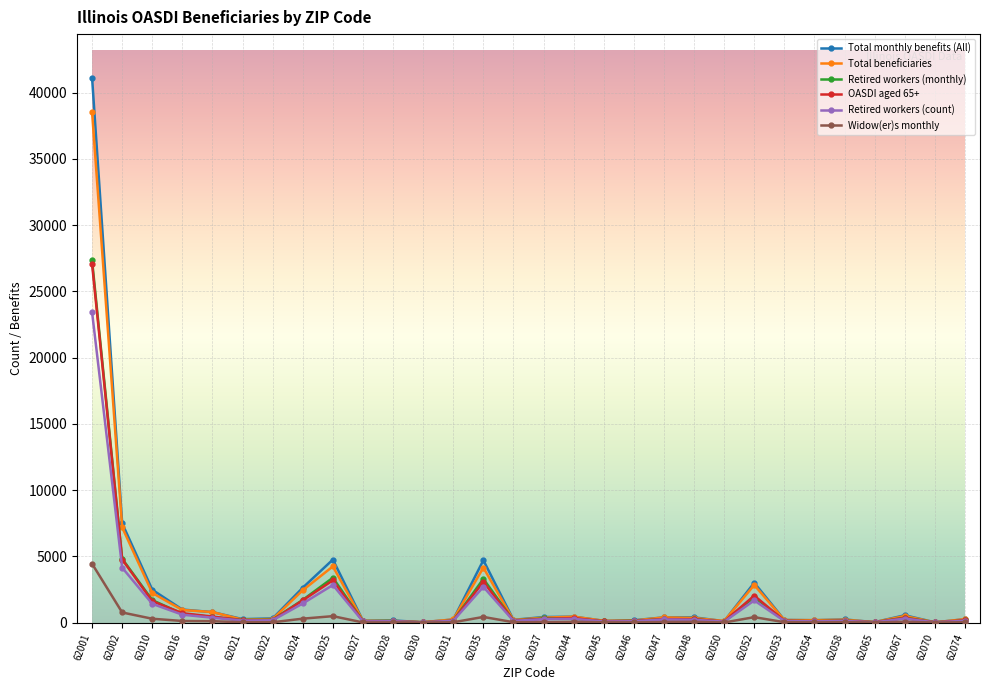

True or false: Widow(er)s monthly has more than 2 interior local peaks.

True